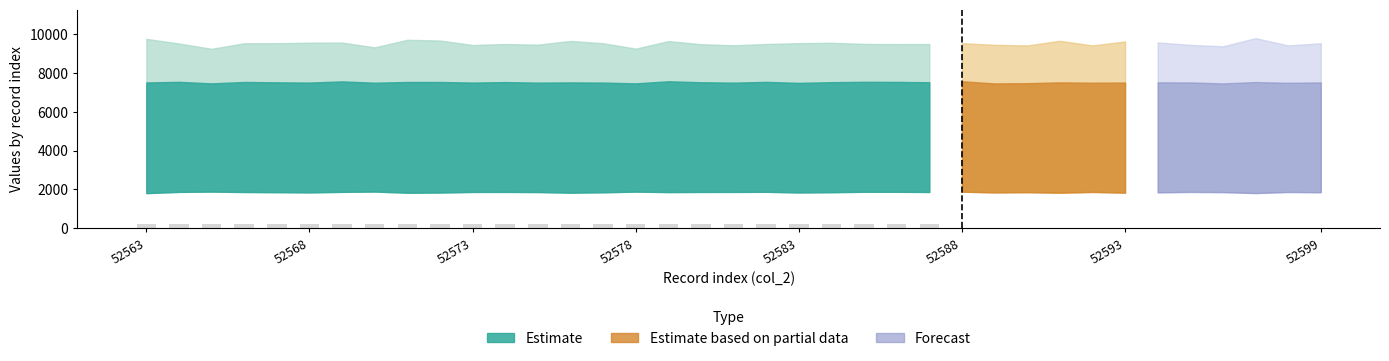

What is the value of the 20th bar from the left?

202.3